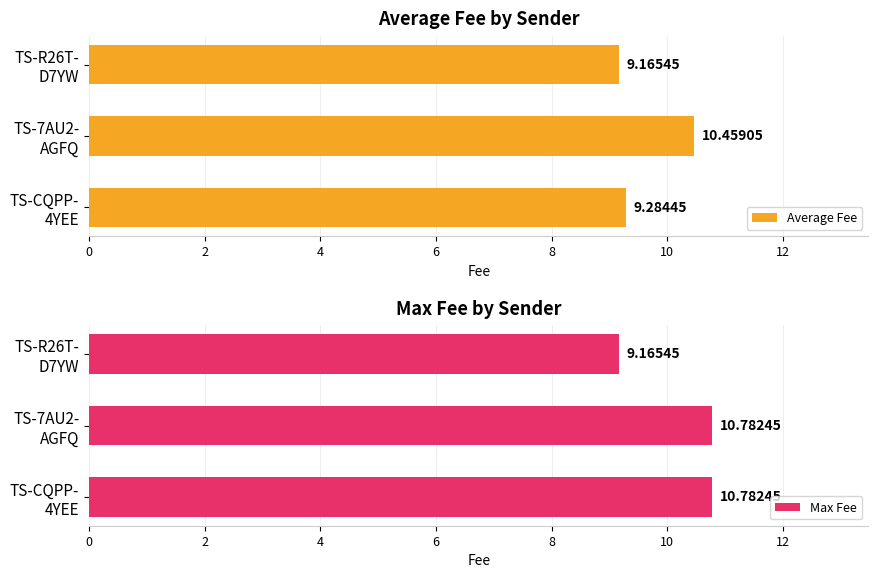

What is the average value of the Average Fee series?

9.6